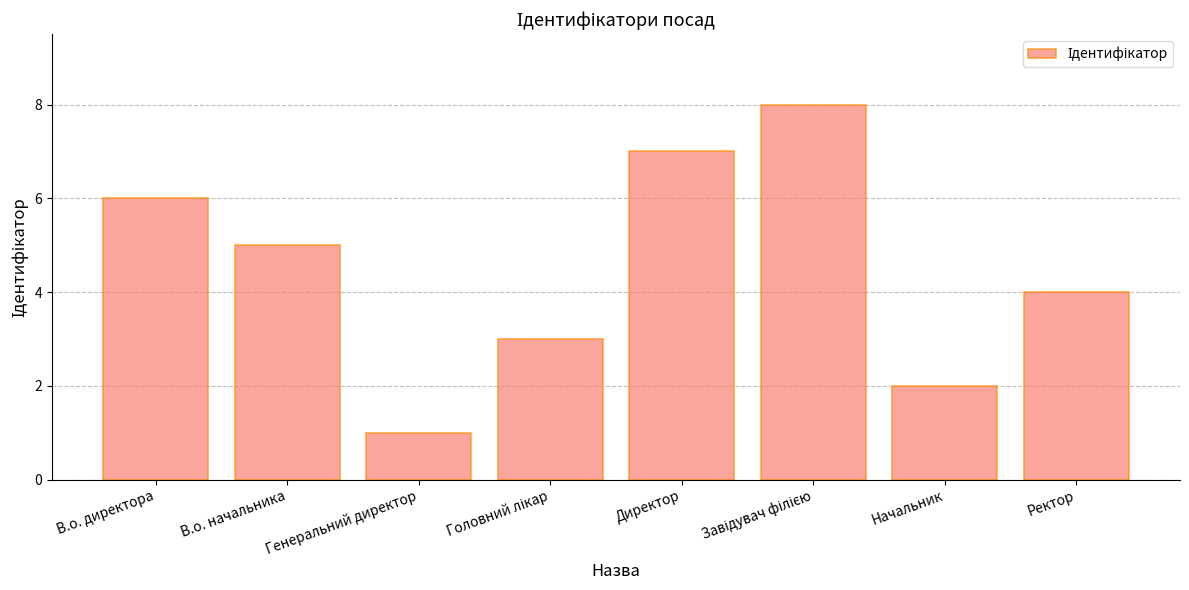

How many values are below 5?

4